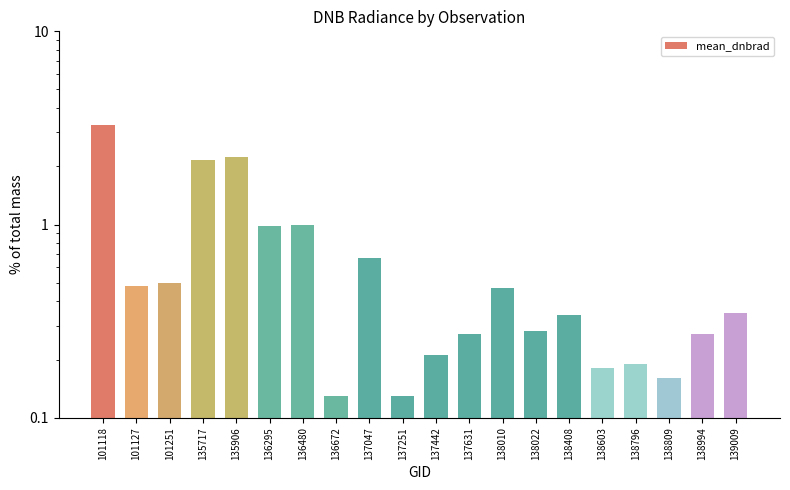

What is the approximate value at 137631?

0.3